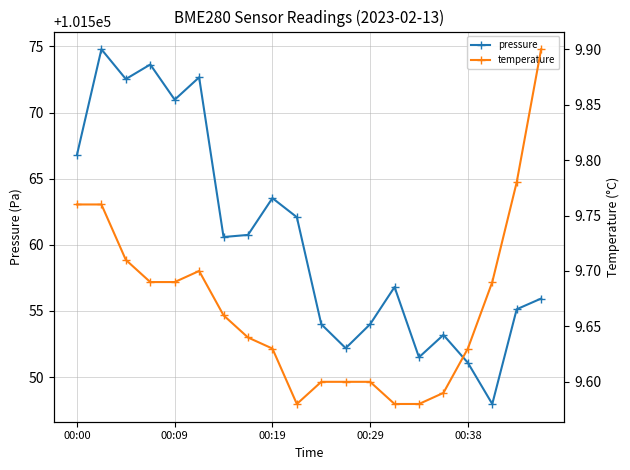

What is the label of the 11th point from the right?

9